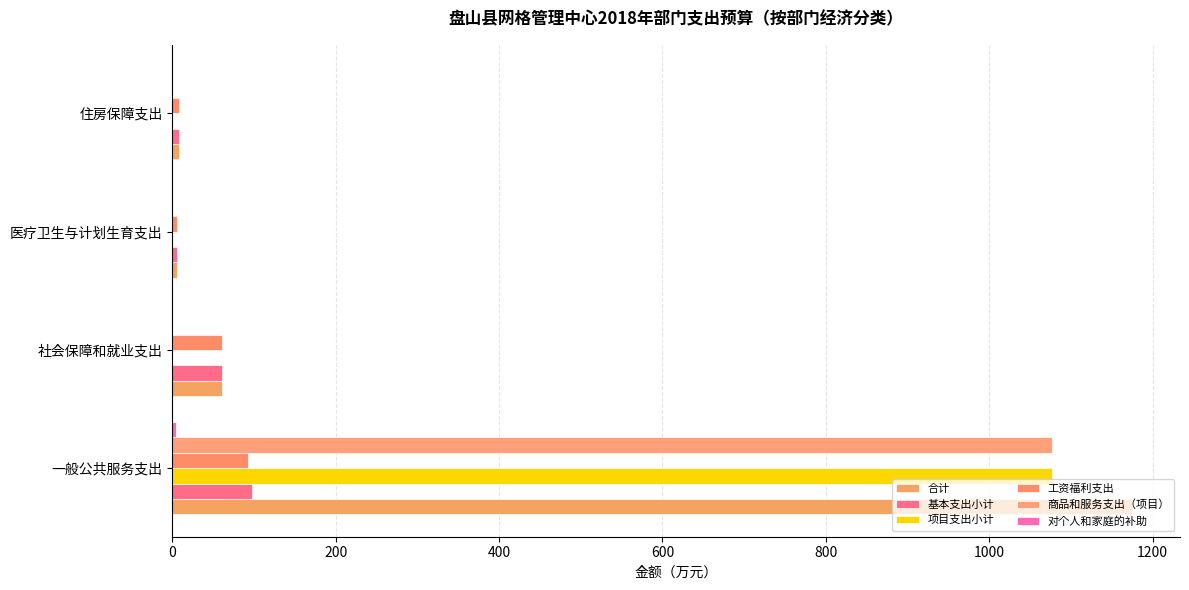

Where is 工资福利支出 nearest to the value 49?

社会保障和就业支出